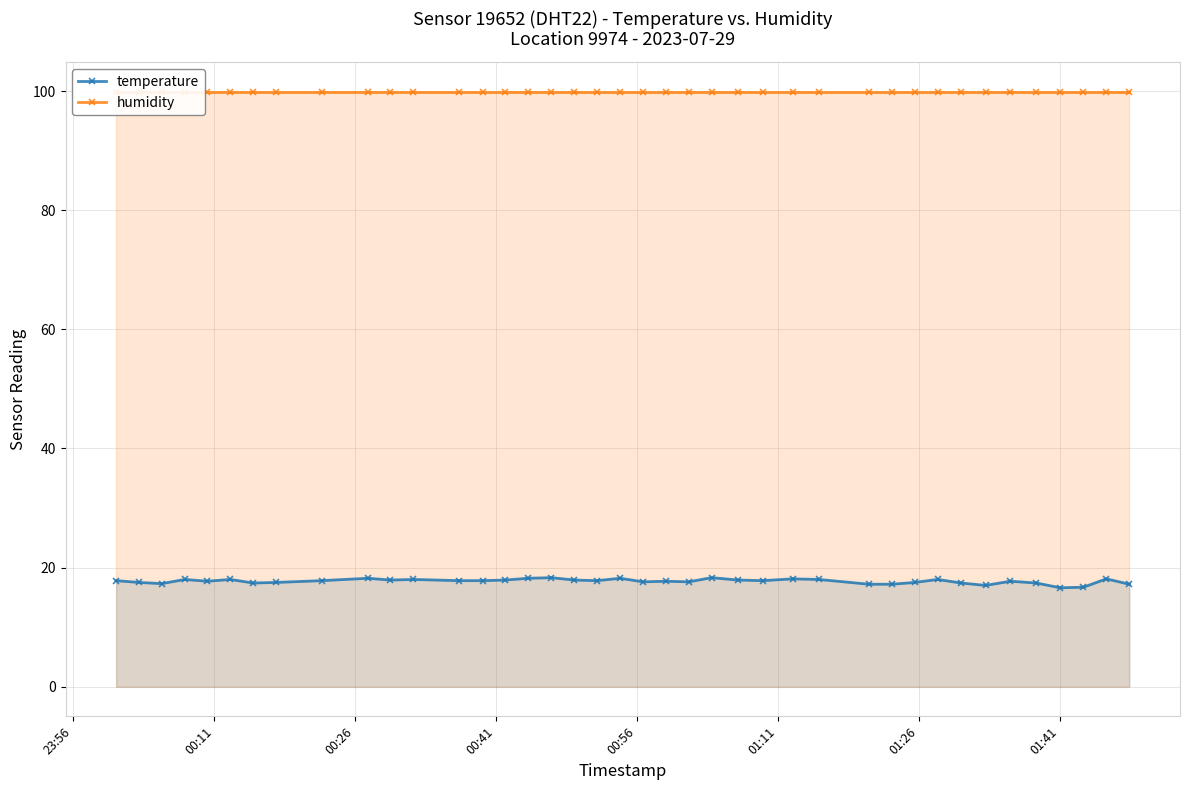

Which series has the largest range (max minus min)?

temperature